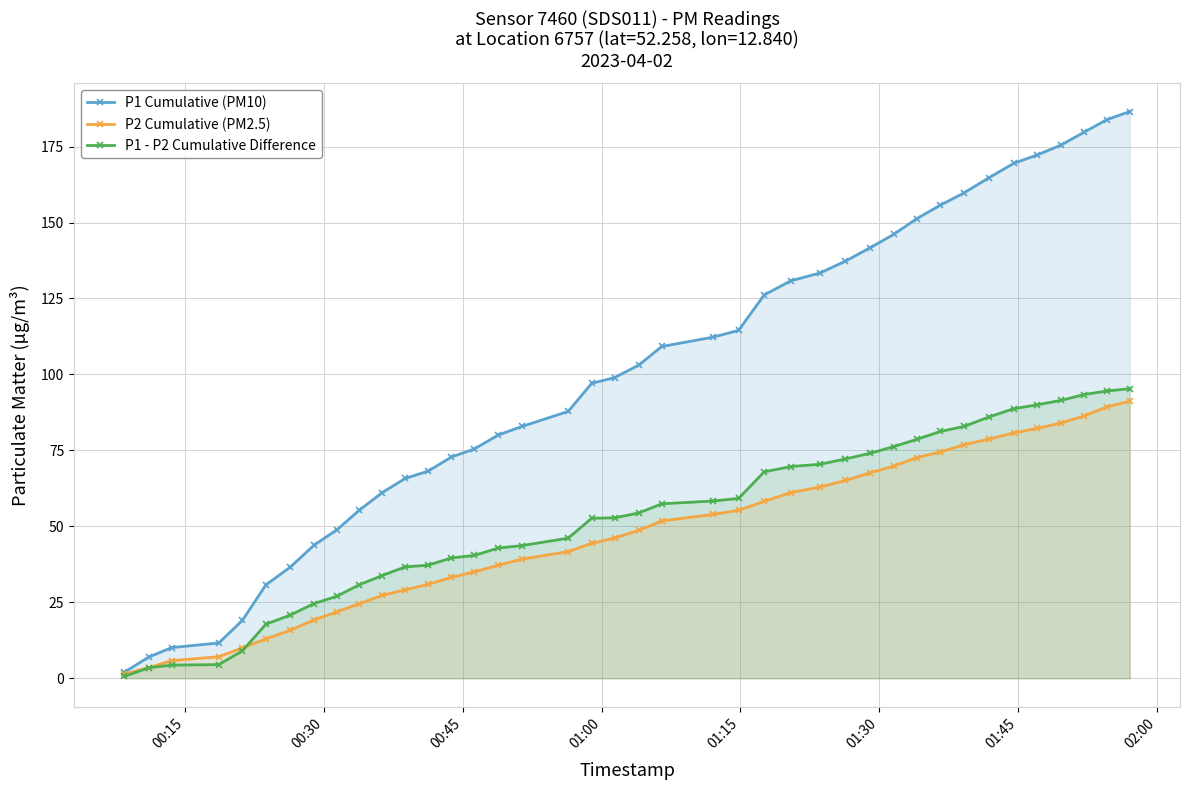

Count the number of data series in this chart.

3